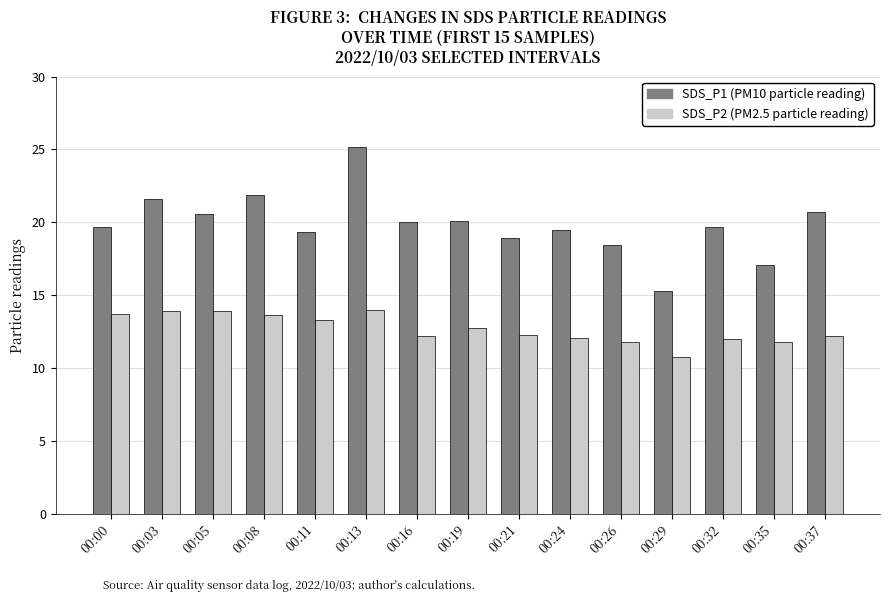

At which category is the sum across all series the highest?

00:13